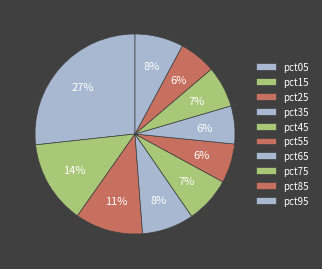

How many segments does this pie chart have?

10